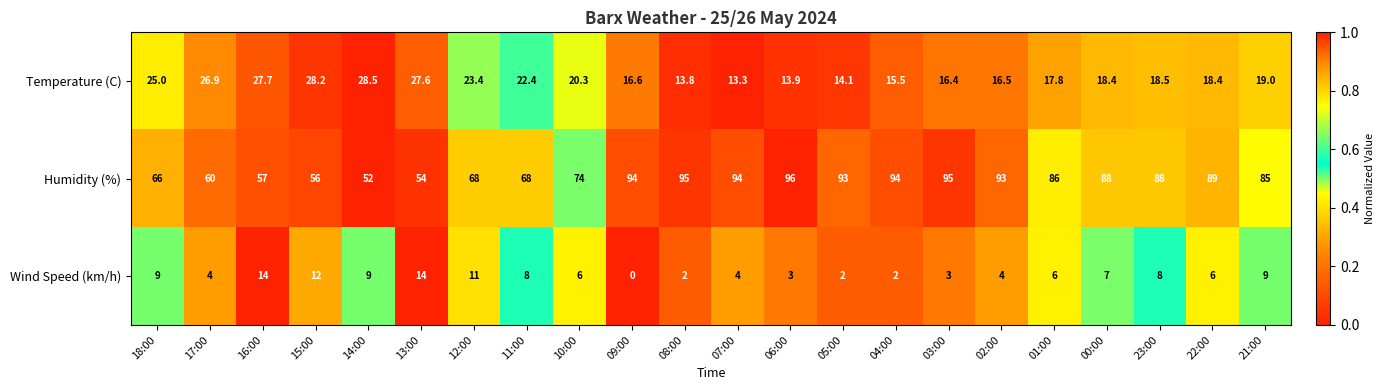

What is the difference between the Temperature (C) values at 12:00 and 22:00?

5.0